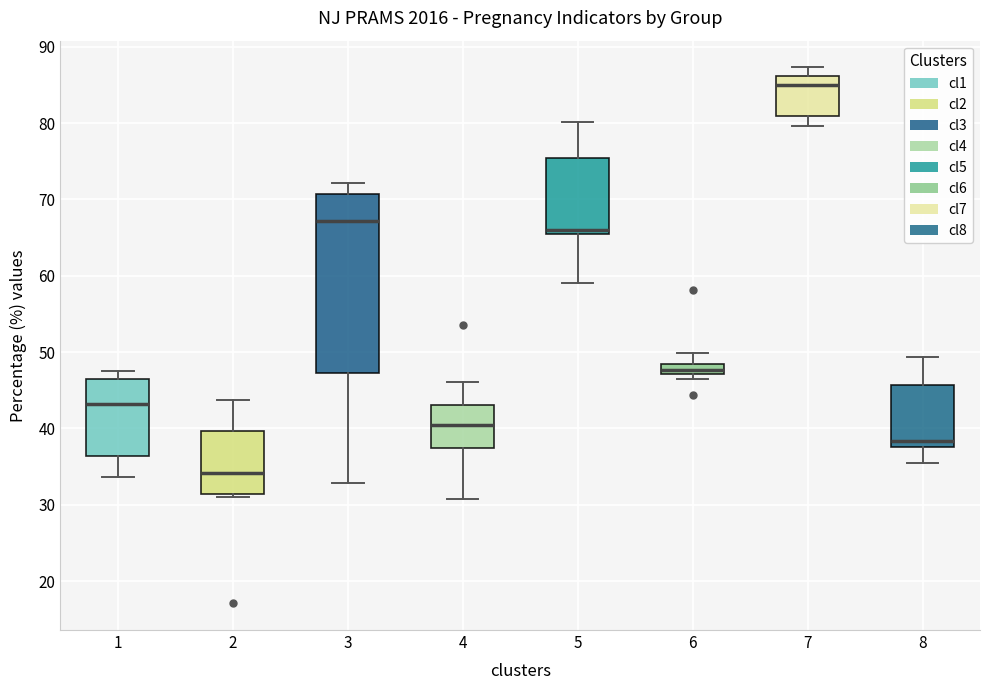

Which box has the lowest median line?

2